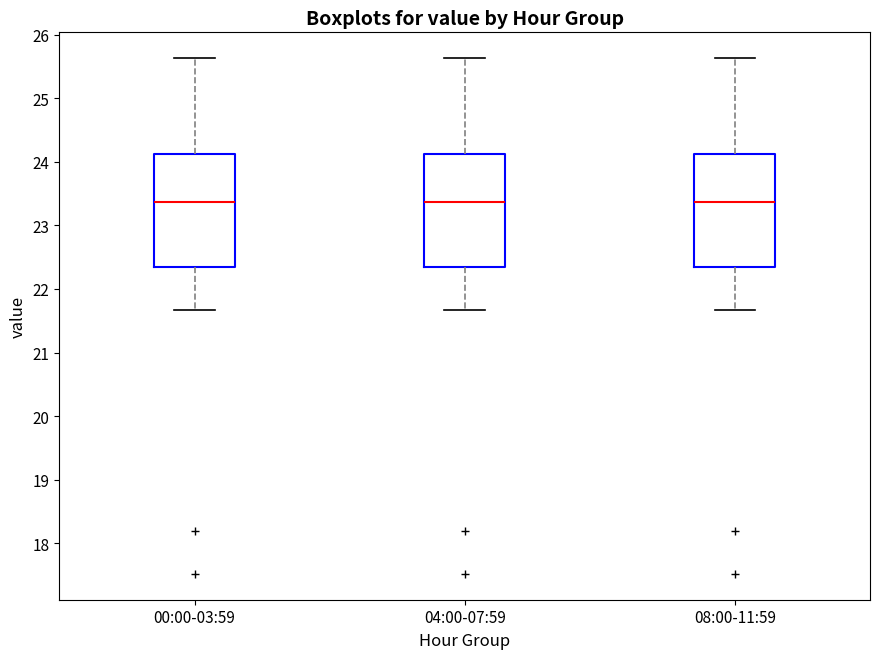

Reading left to right, read every box against the y-axis: the position of its median line, the range the box covers, and the ends of its whiskers. The values are not printed on the chart, so give them approximately, as read against the axis.

00:00-03:59: median 23.4, box 22.4 to 24.1, whiskers 21.7 to 25.6
04:00-07:59: median 23.4, box 22.4 to 24.1, whiskers 21.7 to 25.6
08:00-11:59: median 23.4, box 22.4 to 24.1, whiskers 21.7 to 25.6